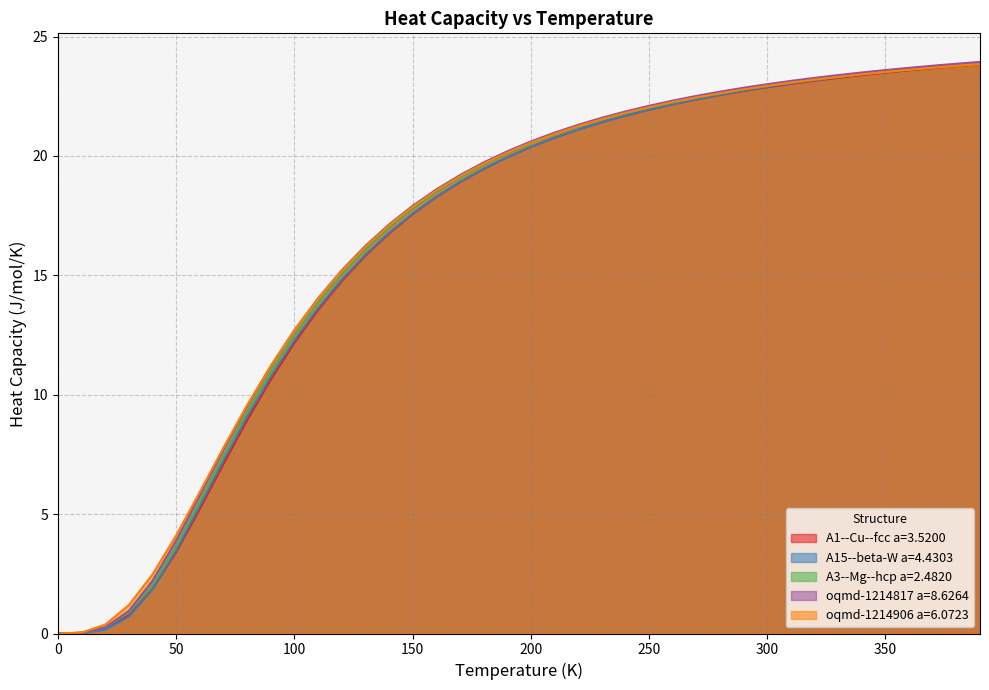

Between 210.0 and 260.0, which series saw the biggest shift?

A15--beta-W a=4.4303